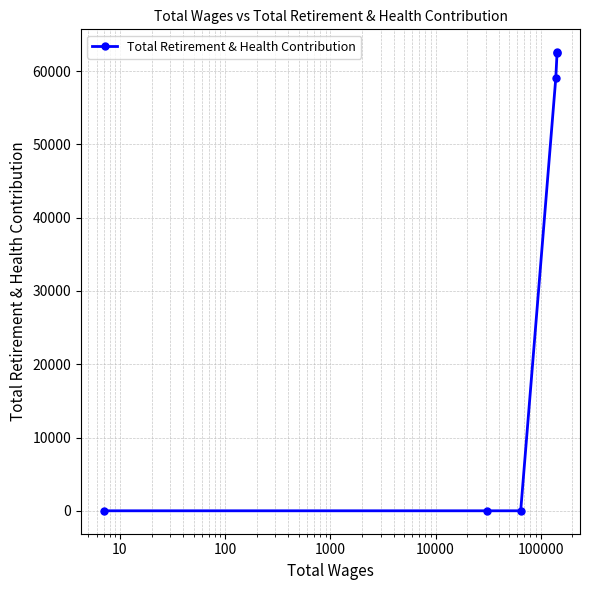

Is this an area chart (filled region under the line)?

No